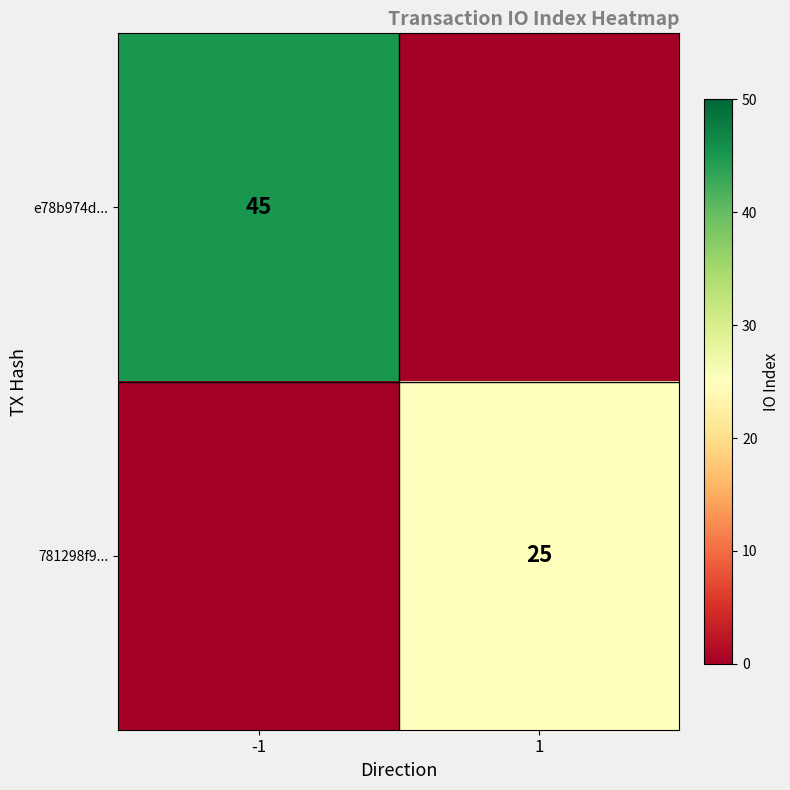

Is the value of 781298f9... at 1 greater than the value of e78b974d... at -1?

No